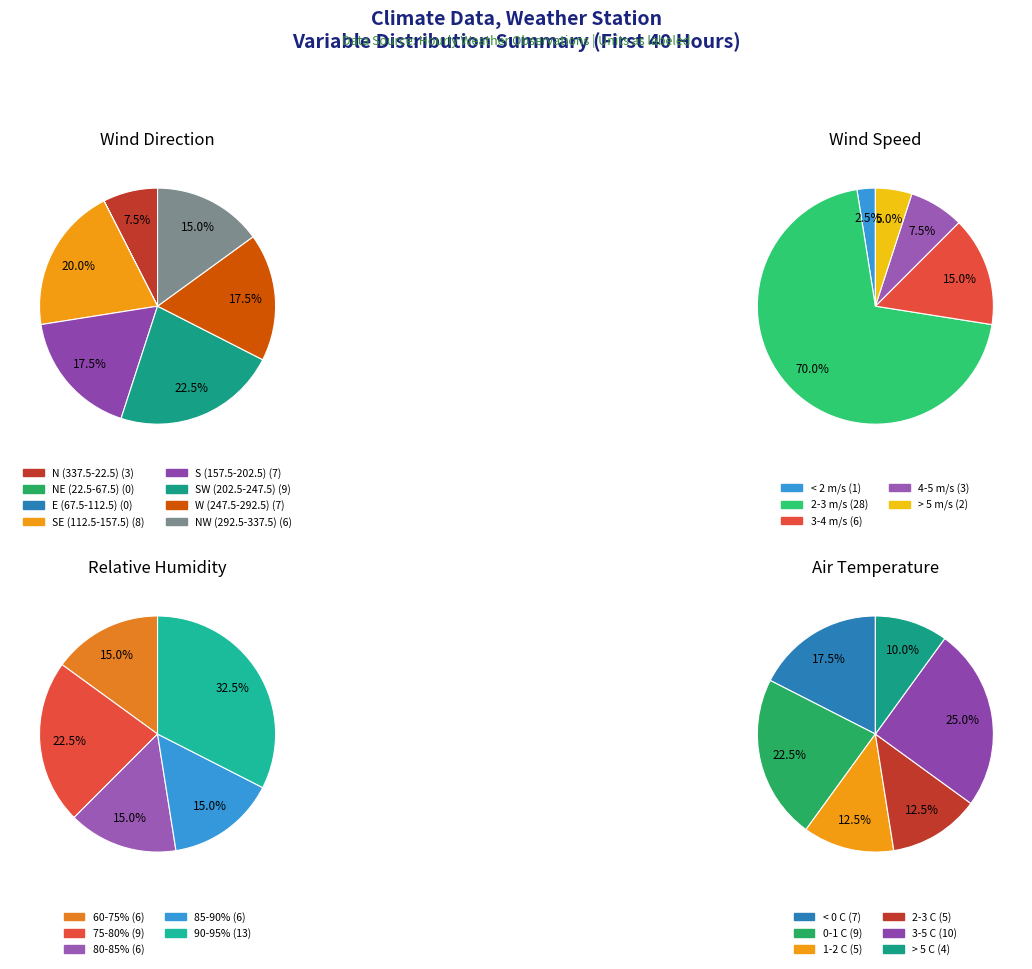

True or false: 6 accounts for 0% of the total.

True